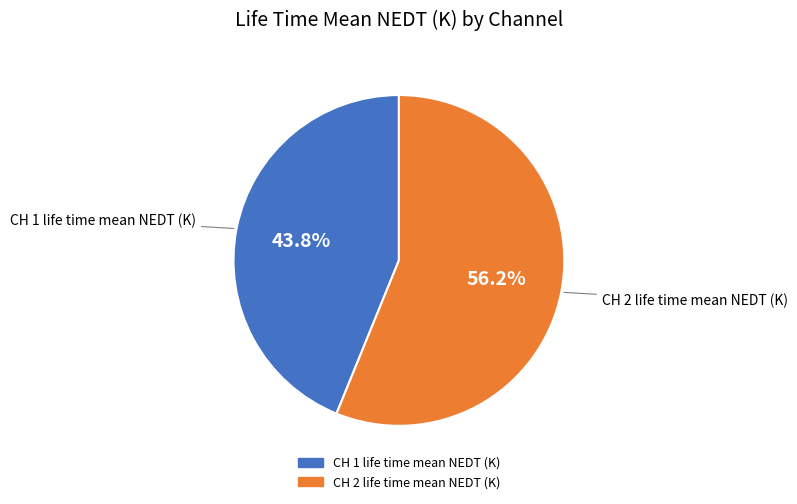

Which category has the biggest portion of the pie?

CH 2 life time mean NEDT (K)